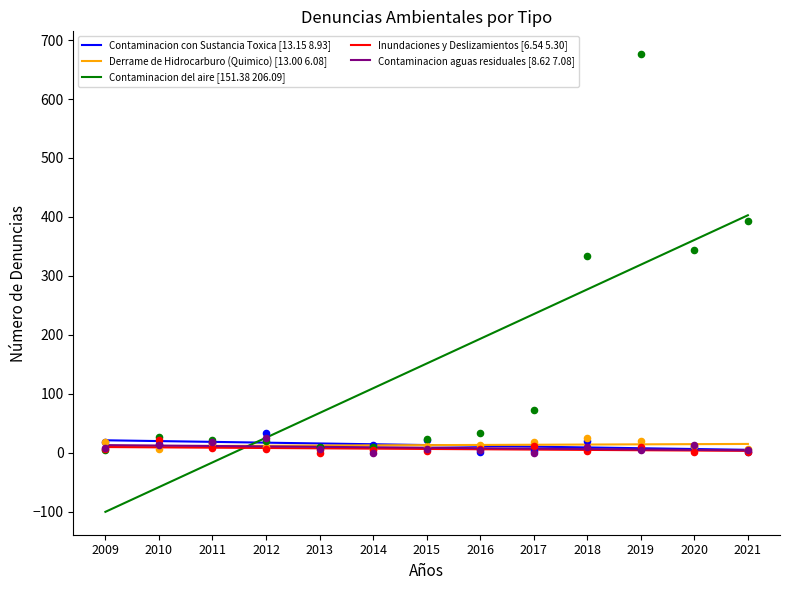

Which series contains the lowest Y value?

Contaminacion del aire [151.38 206.09]